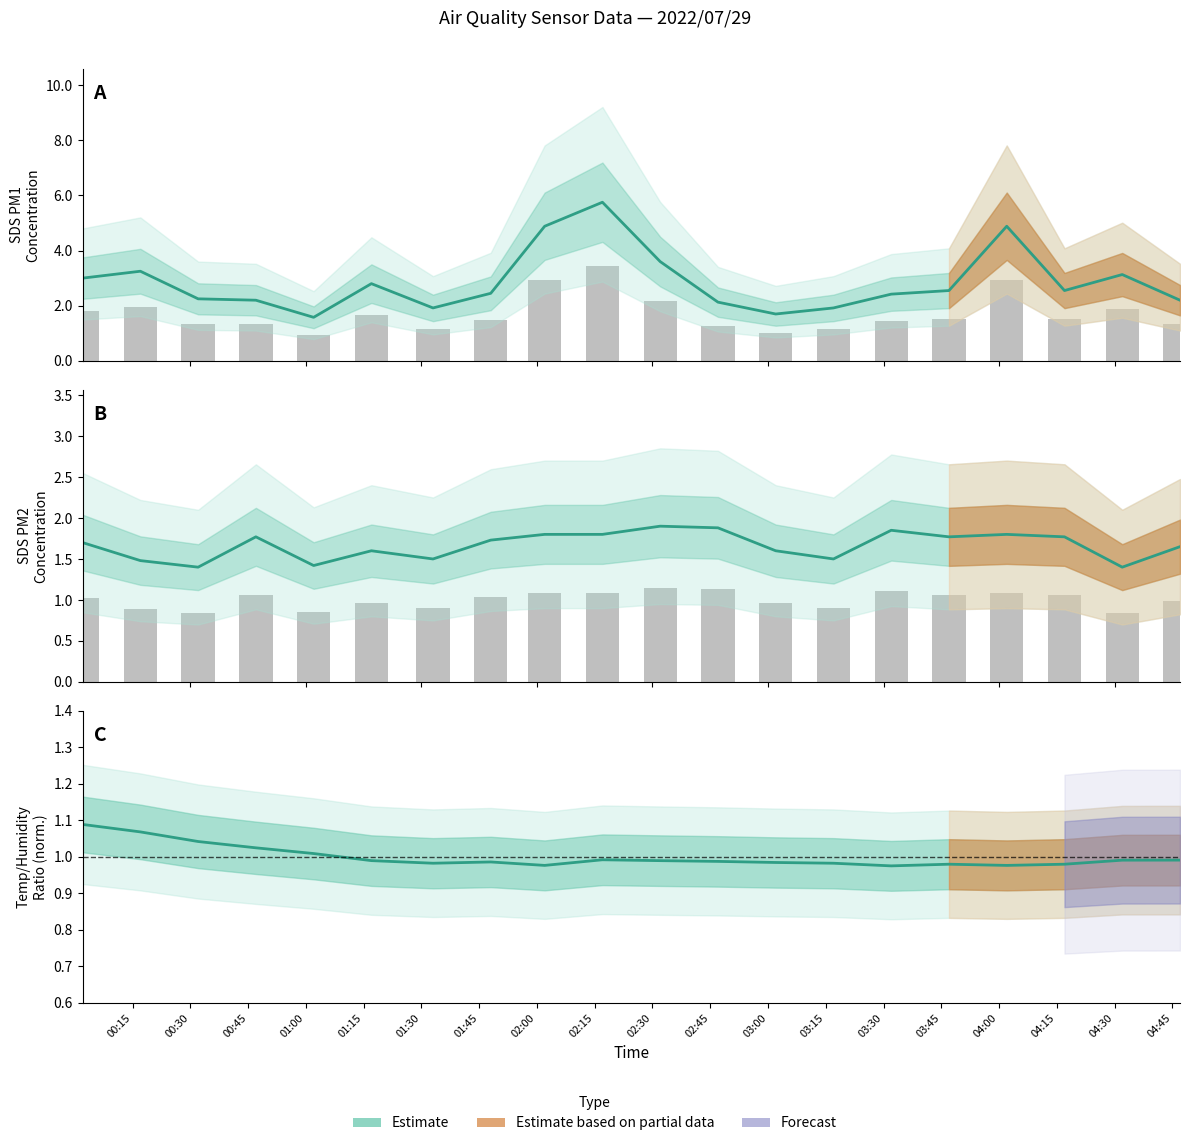

What is the total value across all series at 00:45?

4.7